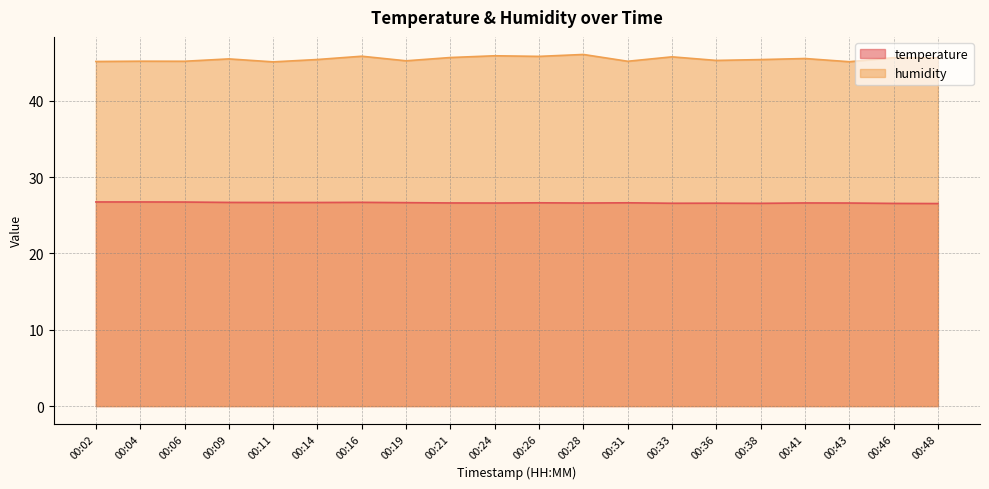

At which label is temperature closest to 26?

00:48